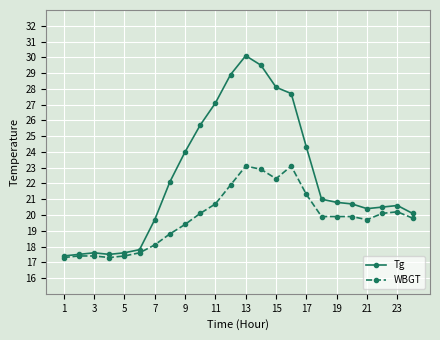

What is the minimum value shown in the chart?

17.3